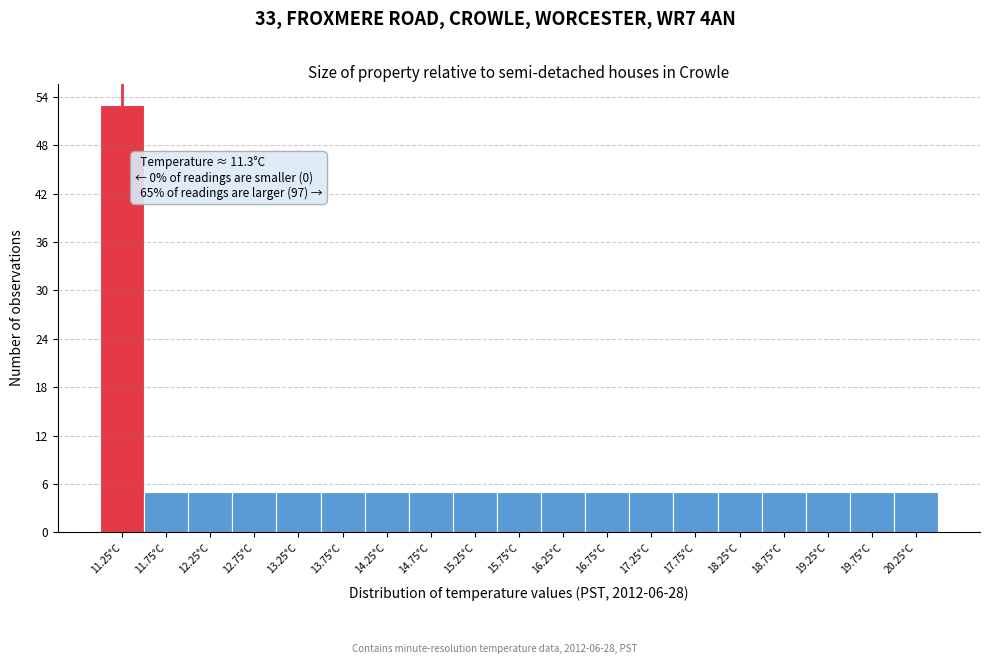

Reading left to right, what are all the values shown in this chart?

11.25°C=53	11.75°C=5	12.25°C=5	12.75°C=5	13.25°C=5	13.75°C=5	14.25°C=5	14.75°C=5	15.25°C=5	15.75°C=5	16.25°C=5	16.75°C=5	17.25°C=5	17.75°C=5	18.25°C=5	18.75°C=5	19.25°C=5	19.75°C=5	20.25°C=5